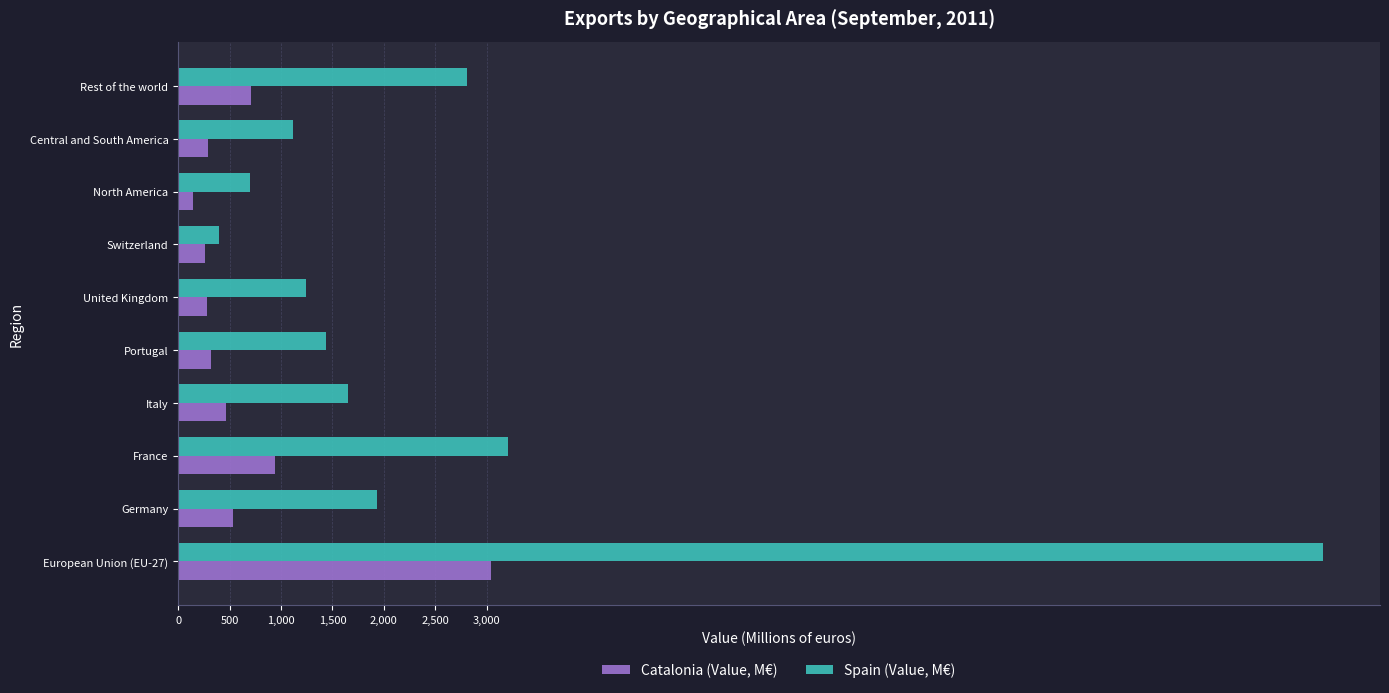

Rank the series by their average value, from lowest to highest.

Catalonia (Value, M€), Spain (Value, M€)